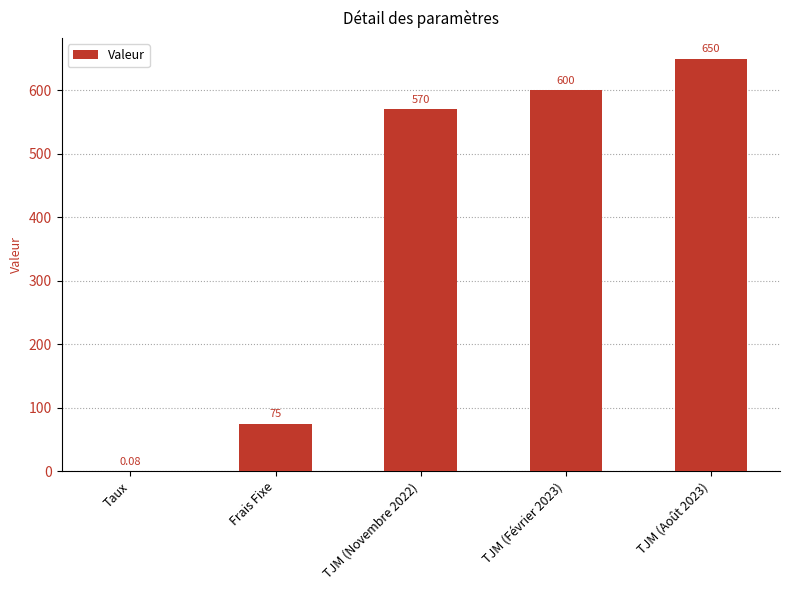

The chart shows a value of 883.4 at TJM (Août 2023). True or false?

False